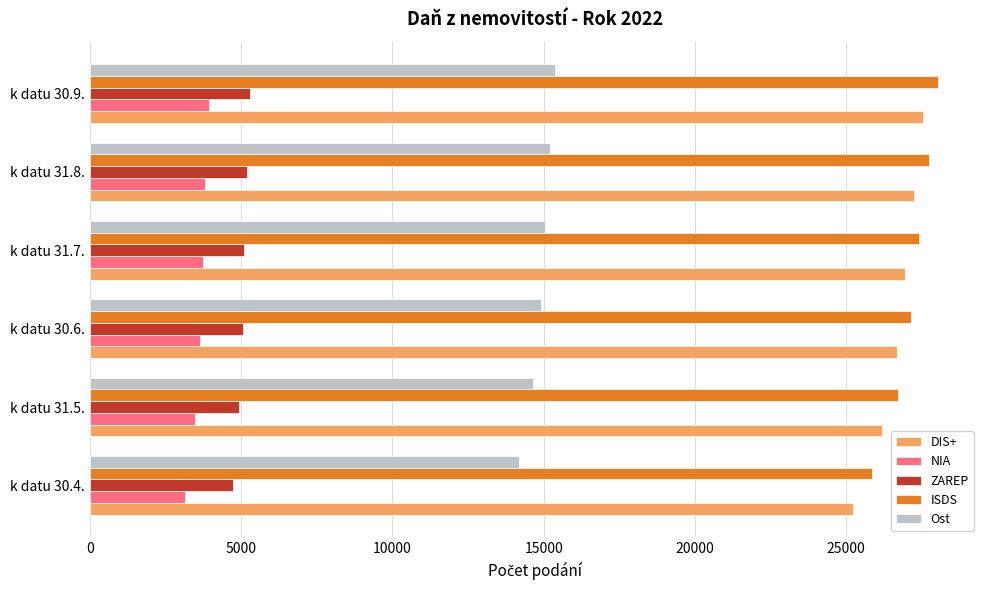

At how many categories does at least one series exceed 18990?

6